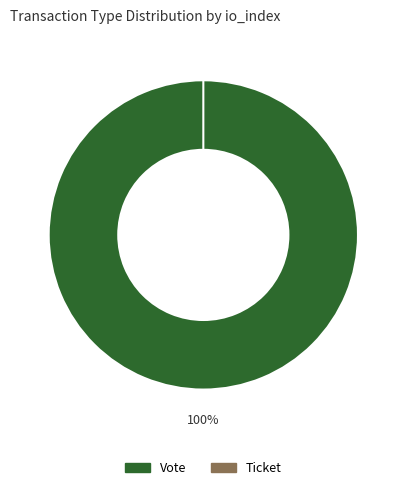

Which has a higher value, Vote or Ticket?

Vote